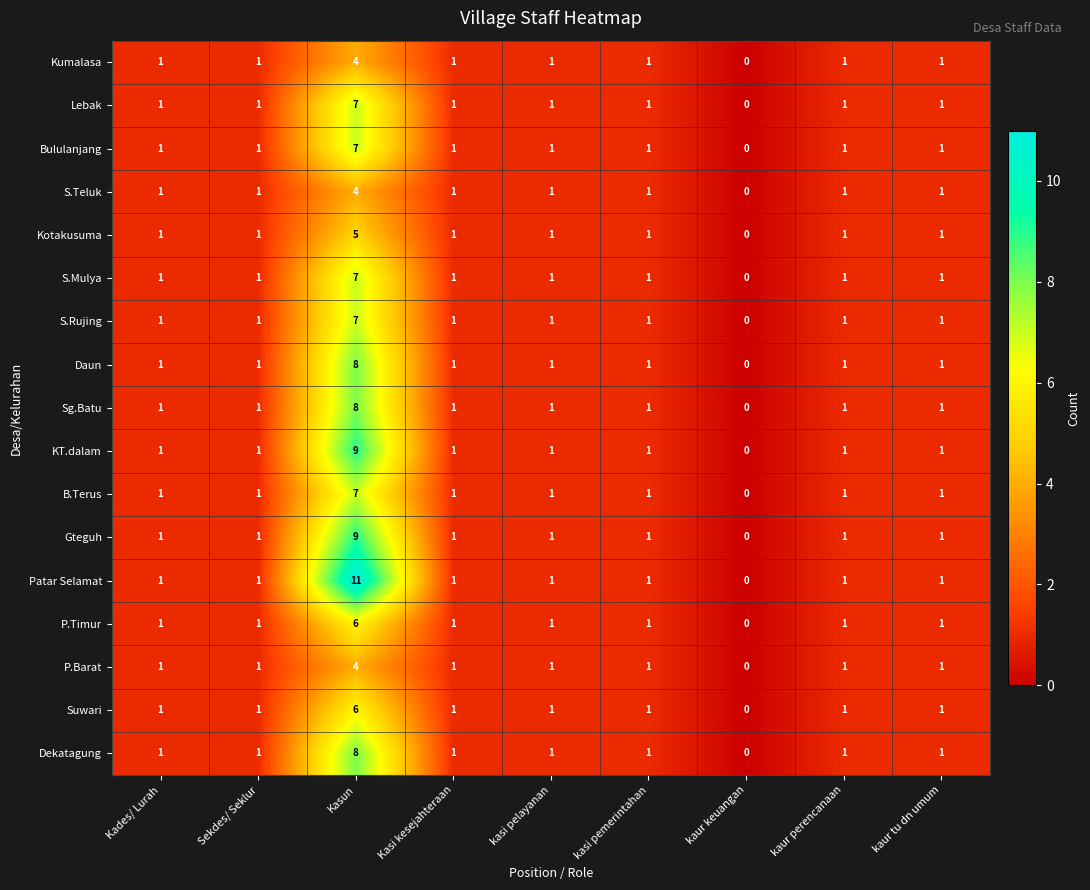

Count the S.Teluk values in the range 1 to 2.

7